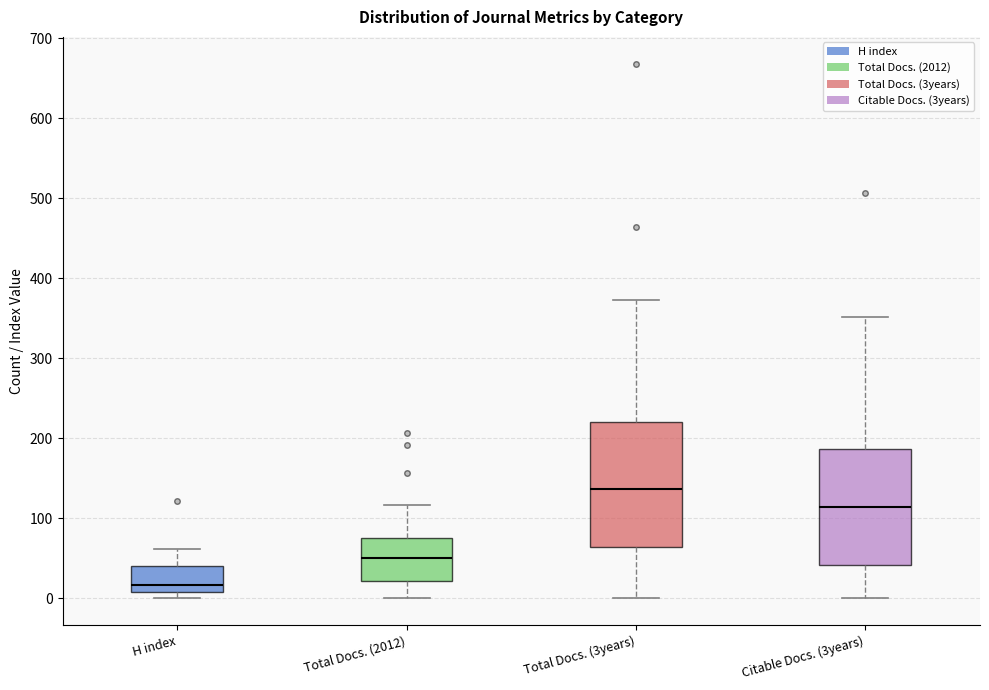

Comparing the boxes themselves (not the whiskers), which one is the tallest?

Total Docs. (3years)